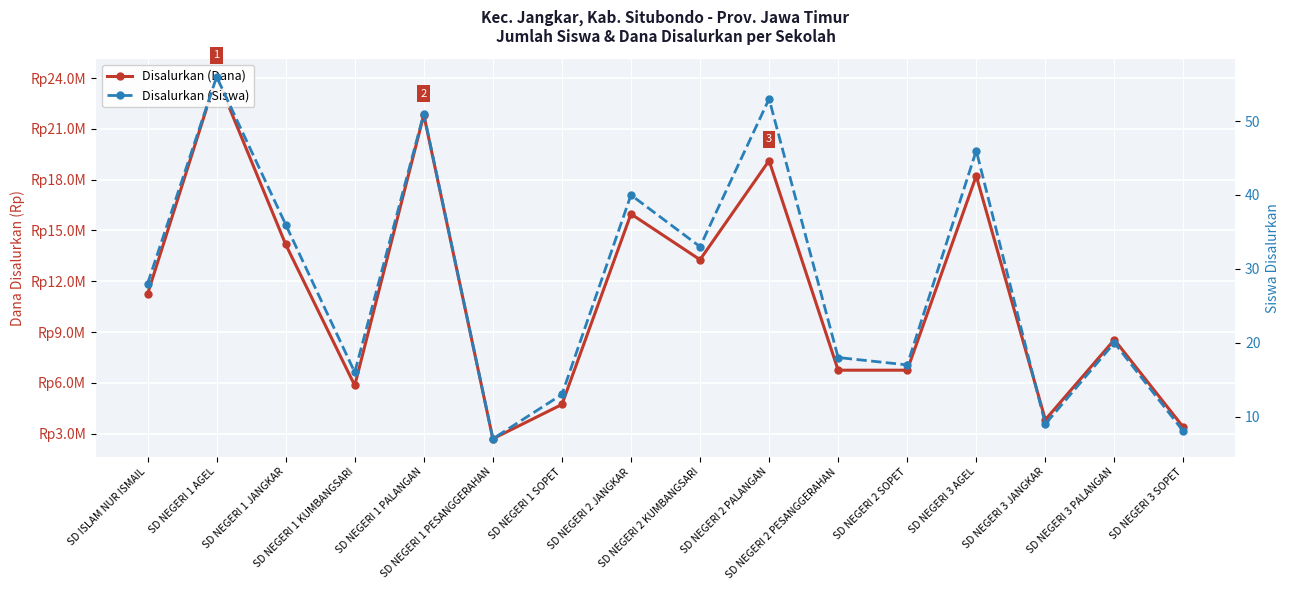

Reading left to right, what are all the values shown in this chart?

Disalurkan (Dana): SD ISLAM NUR ISMAIL=11250000	SD NEGERI 1 AGEL=24075000	SD NEGERI 1 JANGKAR=14175000	SD NEGERI 1 KUMBANGSARI=5850000	SD NEGERI 1 PALANGAN=21825000	SD NEGERI 1 PESANGGERAHAN=2700000	SD NEGERI 1 SOPET=4725000	SD NEGERI 2 JANGKAR=15975000	SD NEGERI 2 KUMBANGSARI=13275000	SD NEGERI 2 PALANGAN=19125000	SD NEGERI 2 PESANGGERAHAN=6750000	SD NEGERI 2 SOPET=6750000	SD NEGERI 3 AGEL=18225000	SD NEGERI 3 JANGKAR=3825000	SD NEGERI 3 PALANGAN=8550000	SD NEGERI 3 SOPET=3375000
Disalurkan (Siswa): SD ISLAM NUR ISMAIL=28	SD NEGERI 1 AGEL=56	SD NEGERI 1 JANGKAR=36	SD NEGERI 1 KUMBANGSARI=16	SD NEGERI 1 PALANGAN=51	SD NEGERI 1 PESANGGERAHAN=7	SD NEGERI 1 SOPET=13	SD NEGERI 2 JANGKAR=40	SD NEGERI 2 KUMBANGSARI=33	SD NEGERI 2 PALANGAN=53	SD NEGERI 2 PESANGGERAHAN=18	SD NEGERI 2 SOPET=17	SD NEGERI 3 AGEL=46	SD NEGERI 3 JANGKAR=9	SD NEGERI 3 PALANGAN=20	SD NEGERI 3 SOPET=8